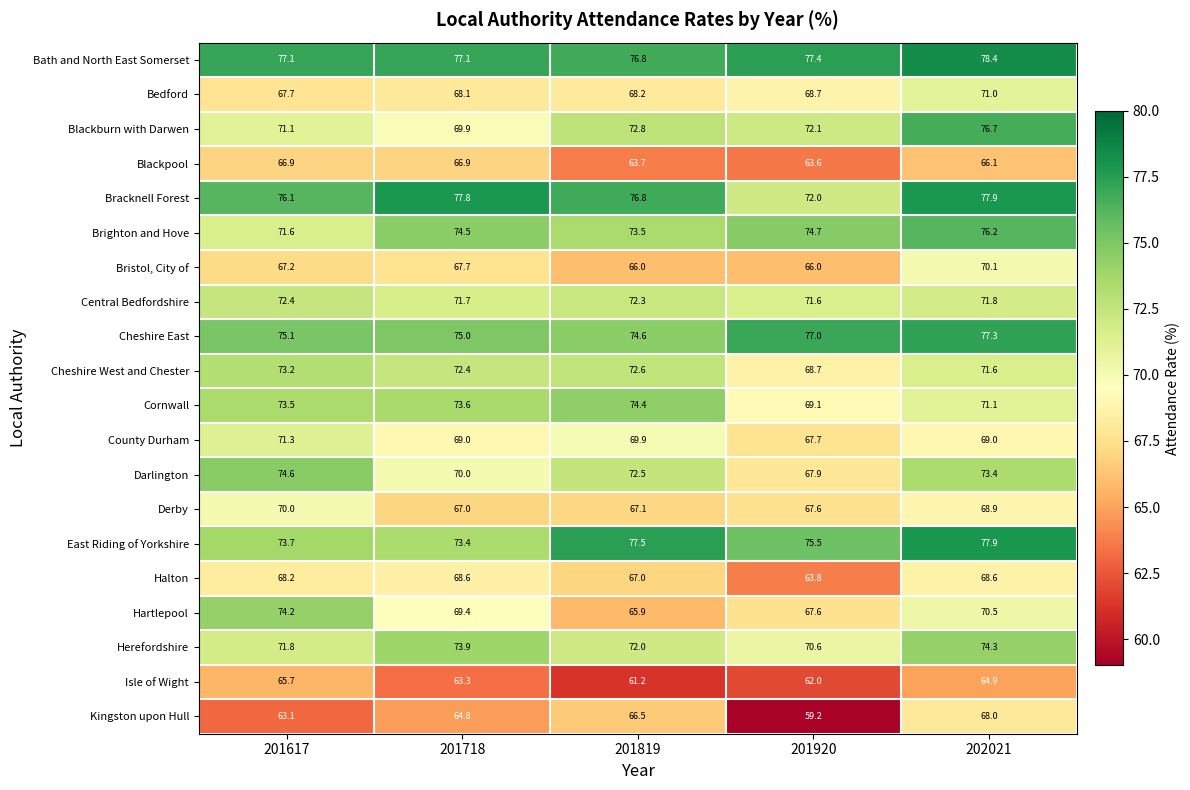

At 201617, list the series in order from smallest to largest.

Kingston upon Hull, Isle of Wight, Blackpool, Bristol, City of, Bedford, Halton, Derby, Blackburn with Darwen, County Durham, Brighton and Hove, Herefordshire, Central Bedfordshire, Cheshire West and Chester, Cornwall, East Riding of Yorkshire, Hartlepool, Darlington, Cheshire East, Bracknell Forest, Bath and North East Somerset